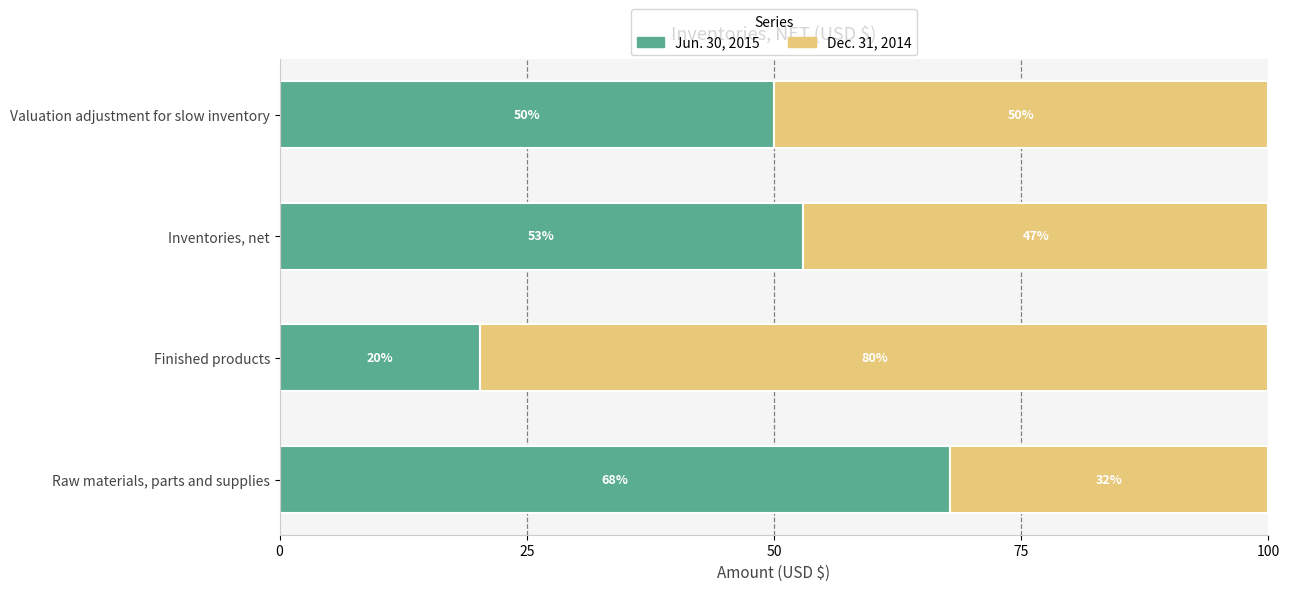

What is the total value across all series at Raw materials, parts and supplies?

100.0